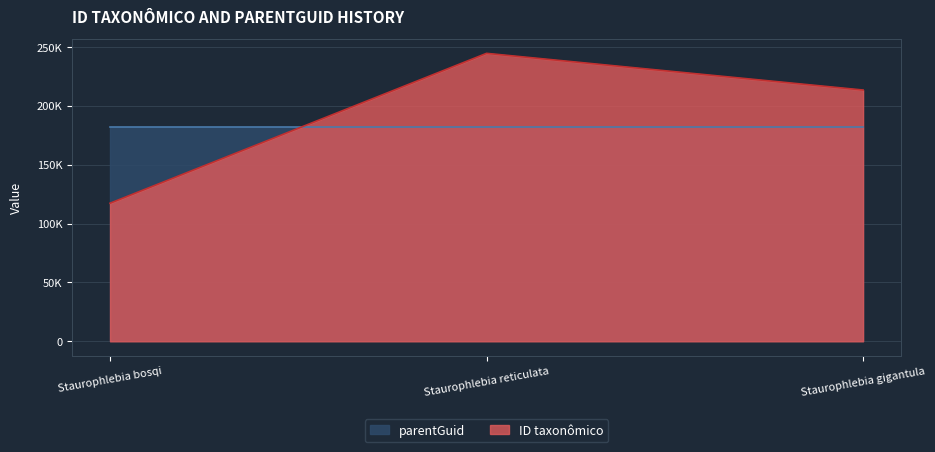

What is the sum of all values?

575124